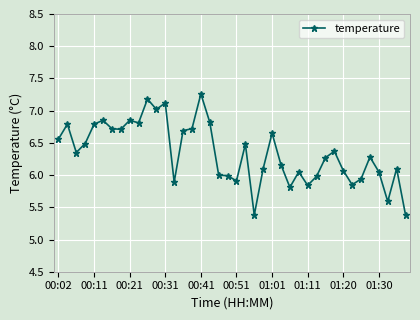

What is the sum of all values?

253.9